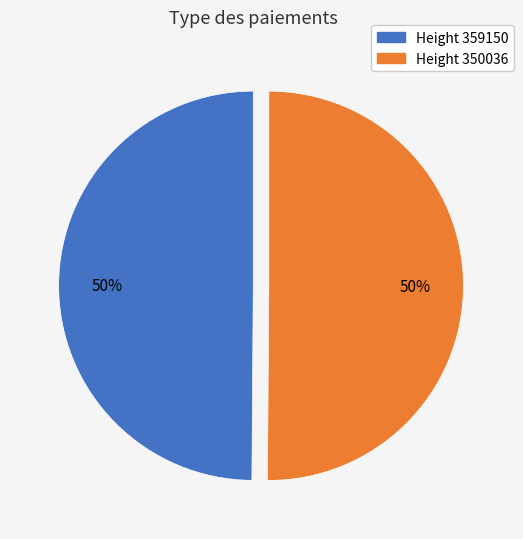

Count the number of slices in the pie.

2